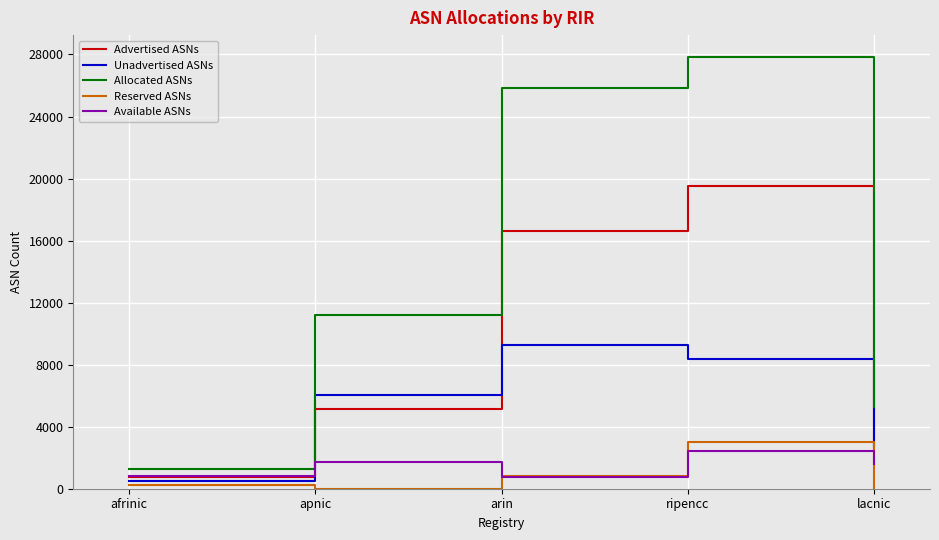

The Reserved ASNs series shows 835 at arin. True or false?

True